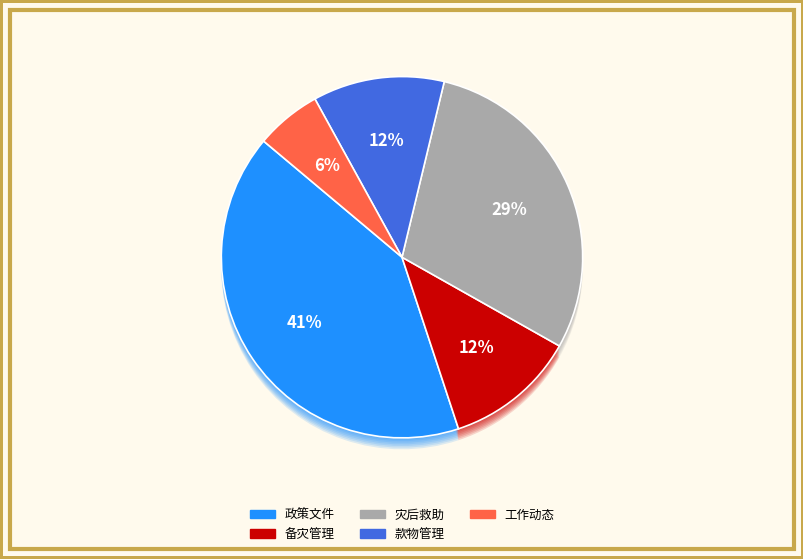

To the nearest percent, what is the difference between the largest and smallest slice percentages?

35%